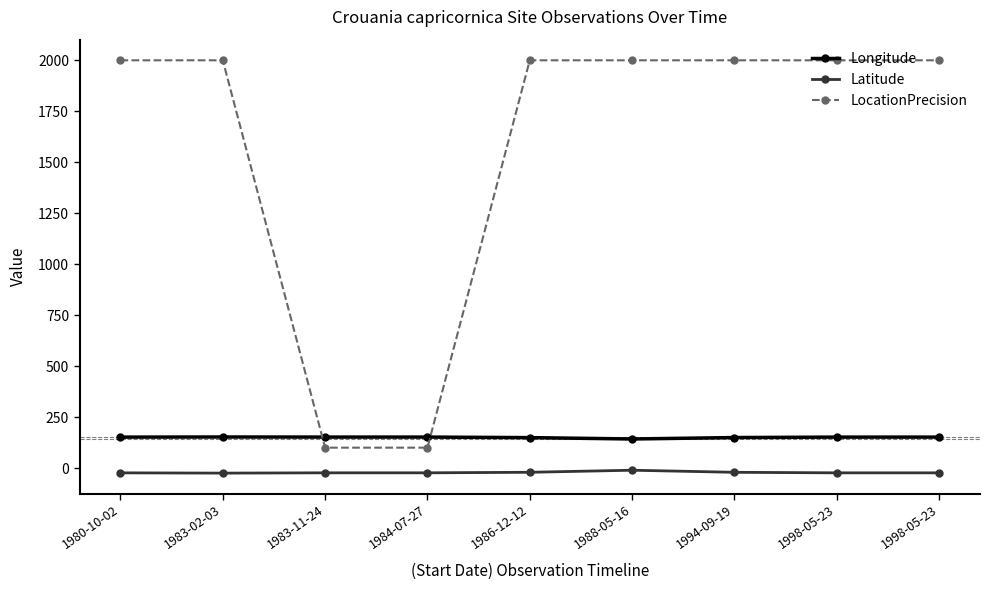

What is the label of the 3rd point from the right?

1994-09-19